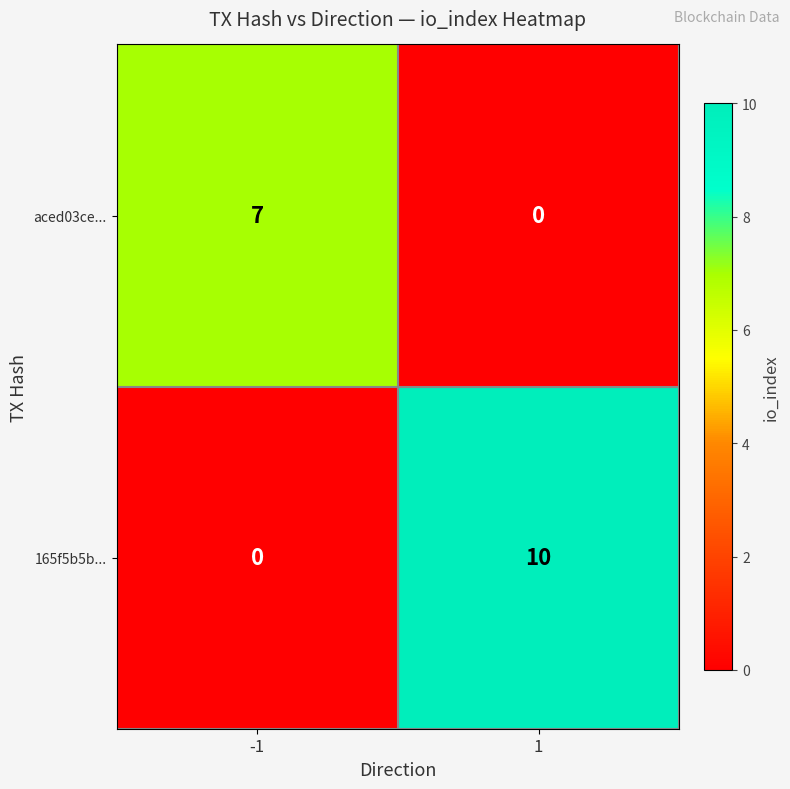

Which series has the widest spread of values?

165f5b5b...